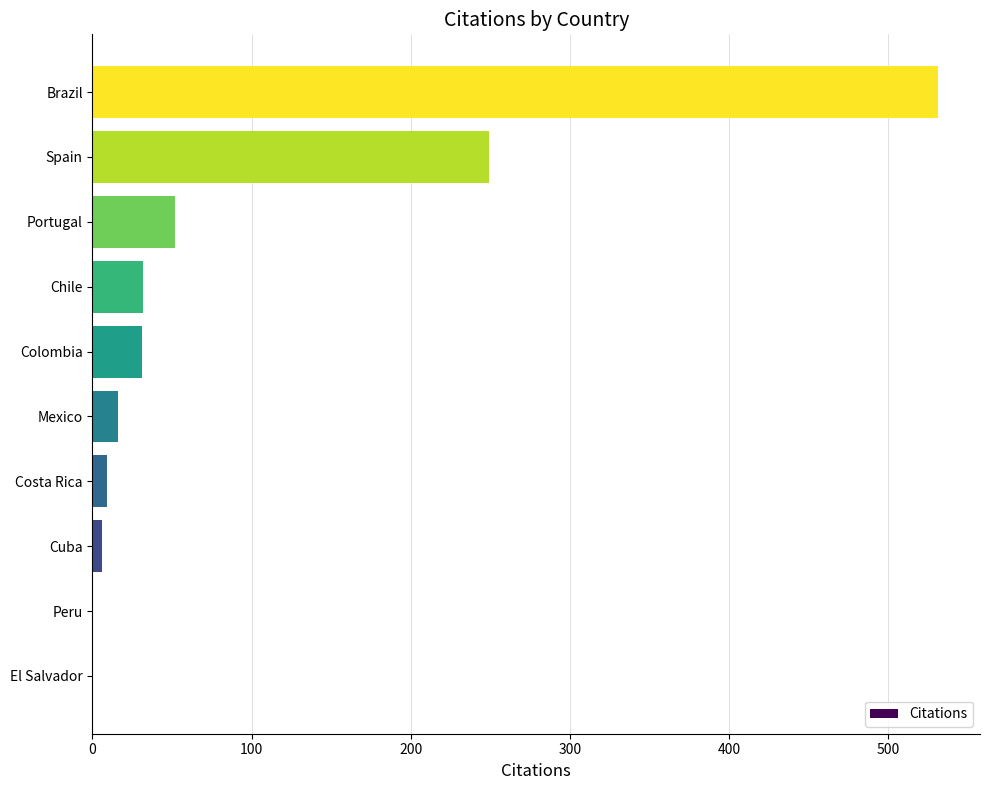

Where is the data nearest to the value 265?

Spain